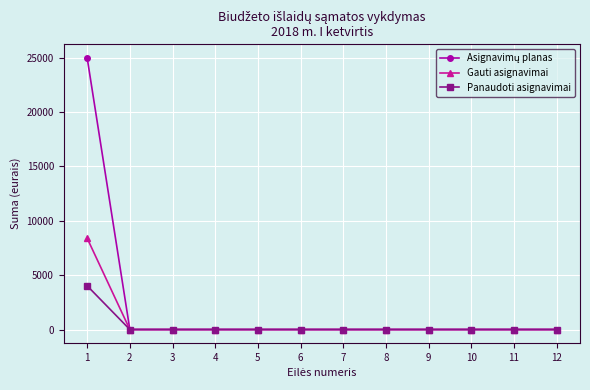

How many lines are shown in the chart?

3